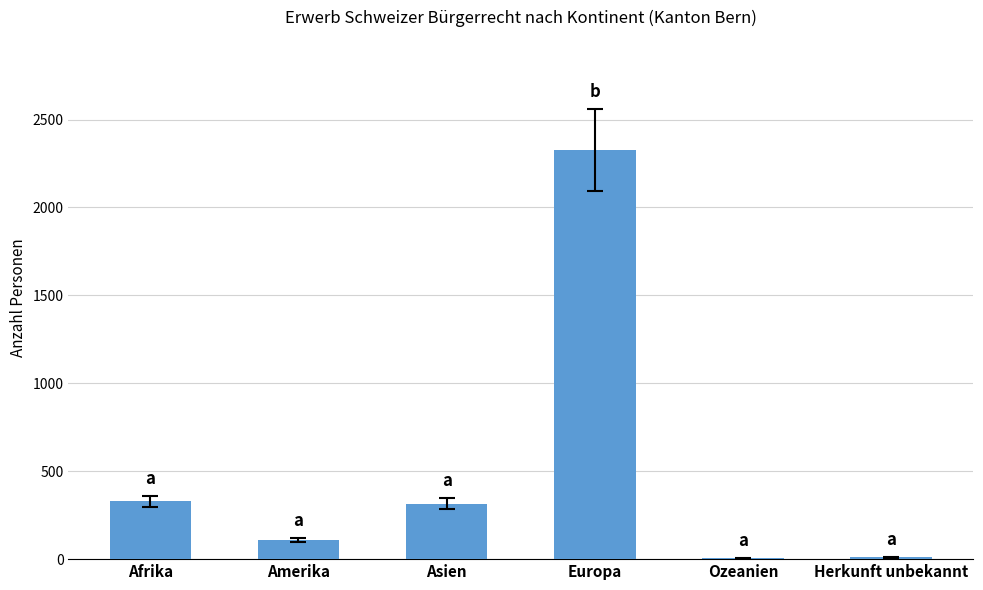

What is the maximum value shown in the chart?

2325